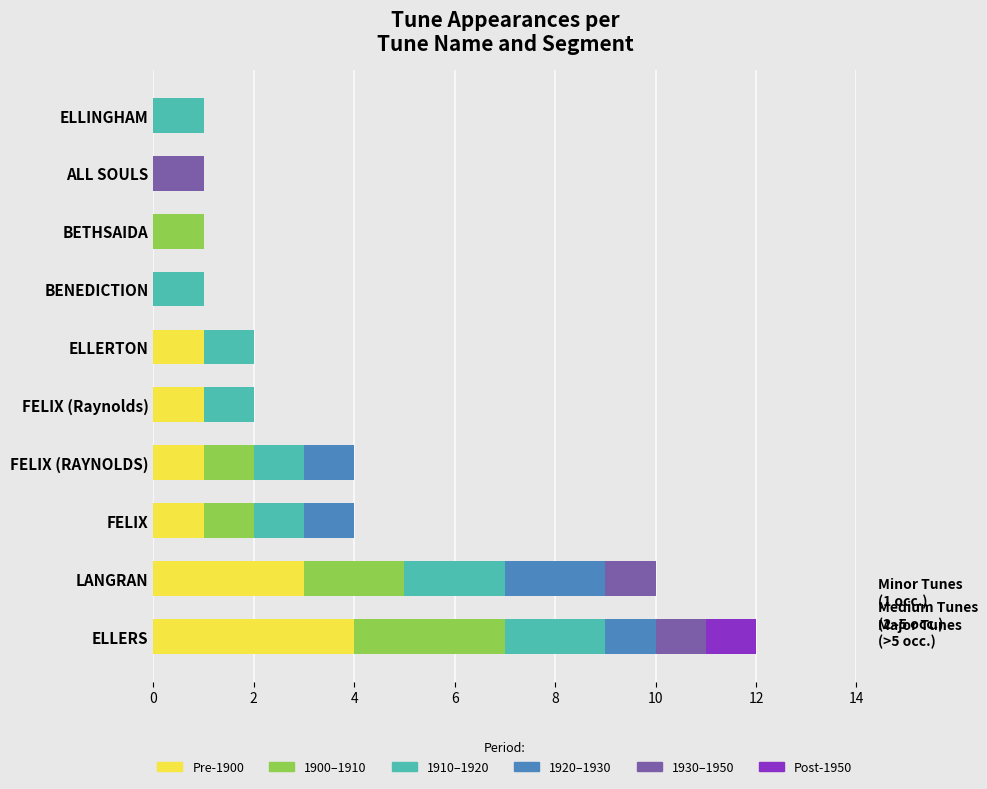

At which category is the sum across all series the highest?

ELLERS